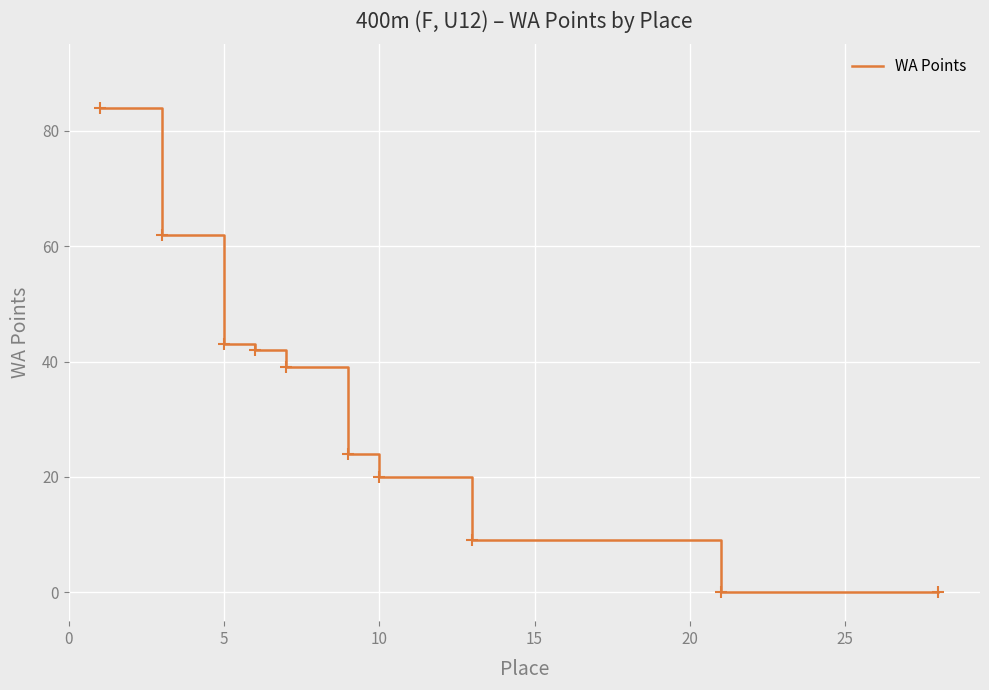

What is the difference between the maximum and minimum values?

84